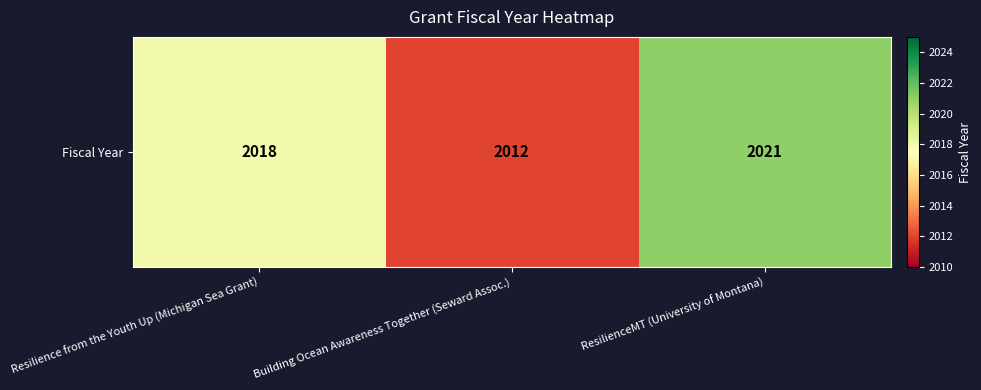

What is the change in value from Resilience from the Youth Up (Michigan Sea Grant) to Building Ocean Awareness Together (Seward Assoc.)?

-6